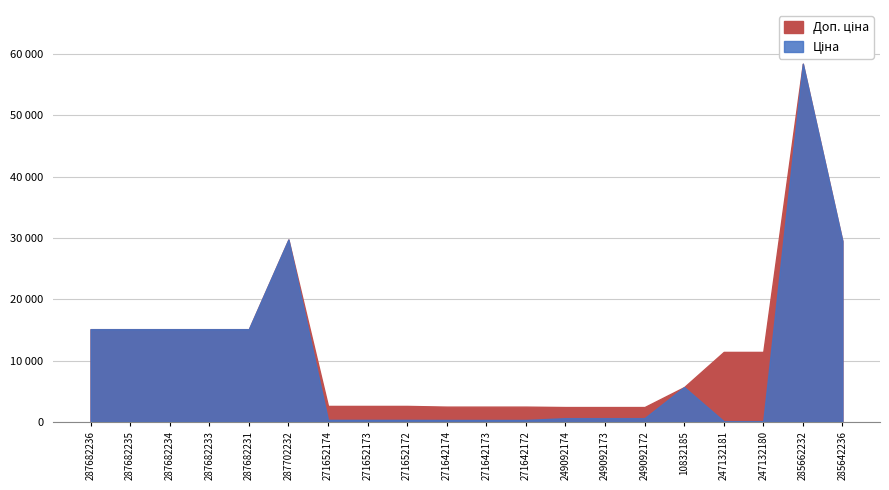

At how many categories does at least one series exceed 37624?

1